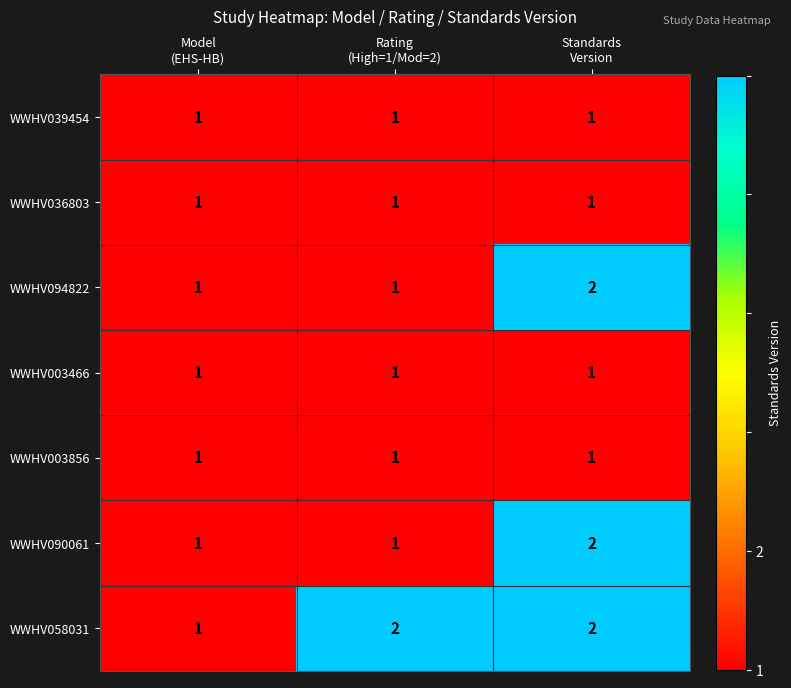

How many WWHV094822 values are between 1 and 2?

3